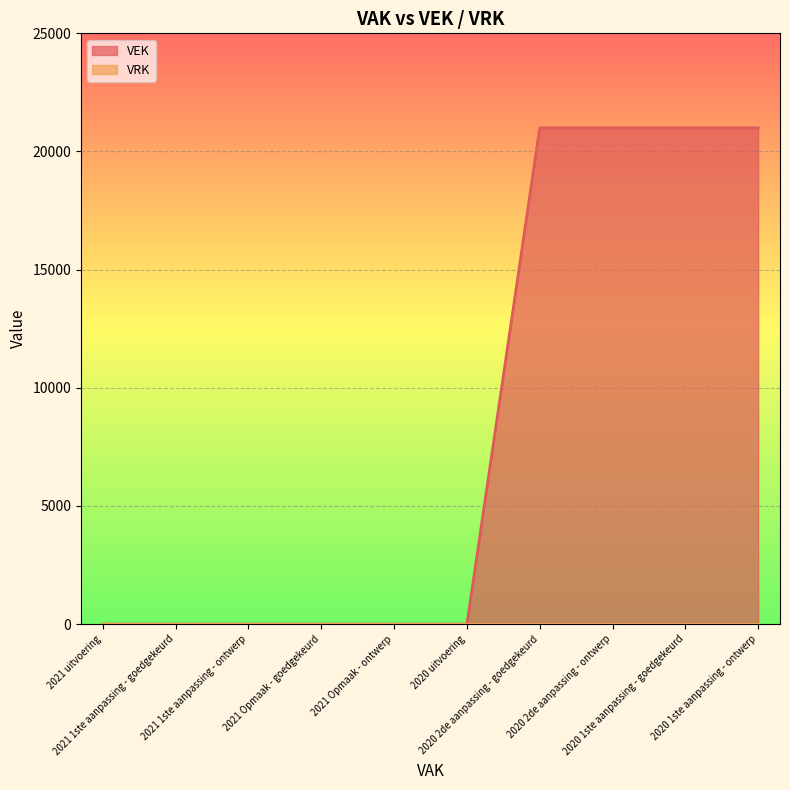

True or false: there are more than 2 points higher than both neighbors.

False